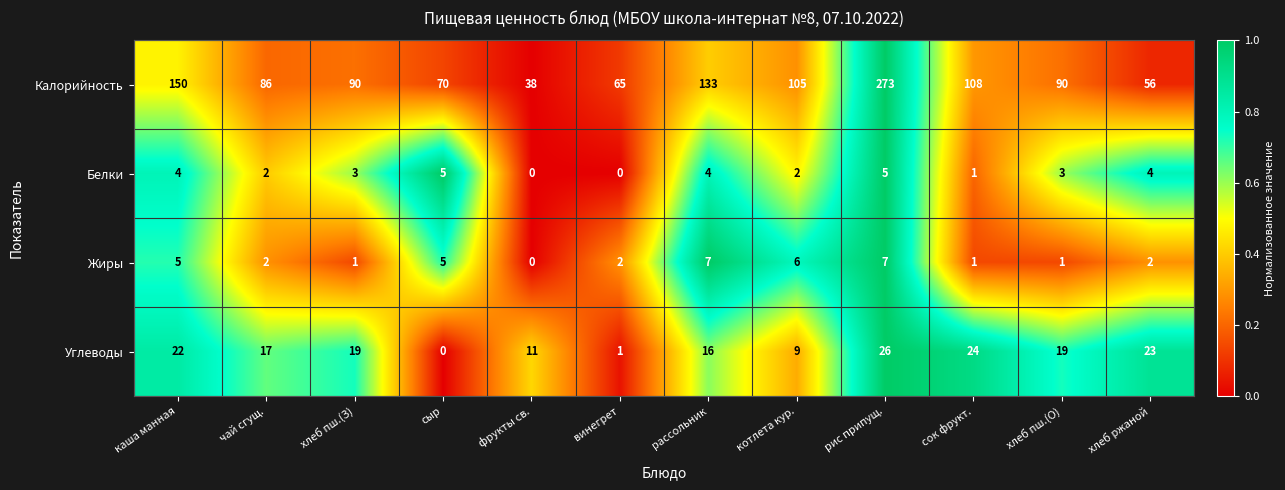

Which series has the largest range (max minus min)?

Калорийность